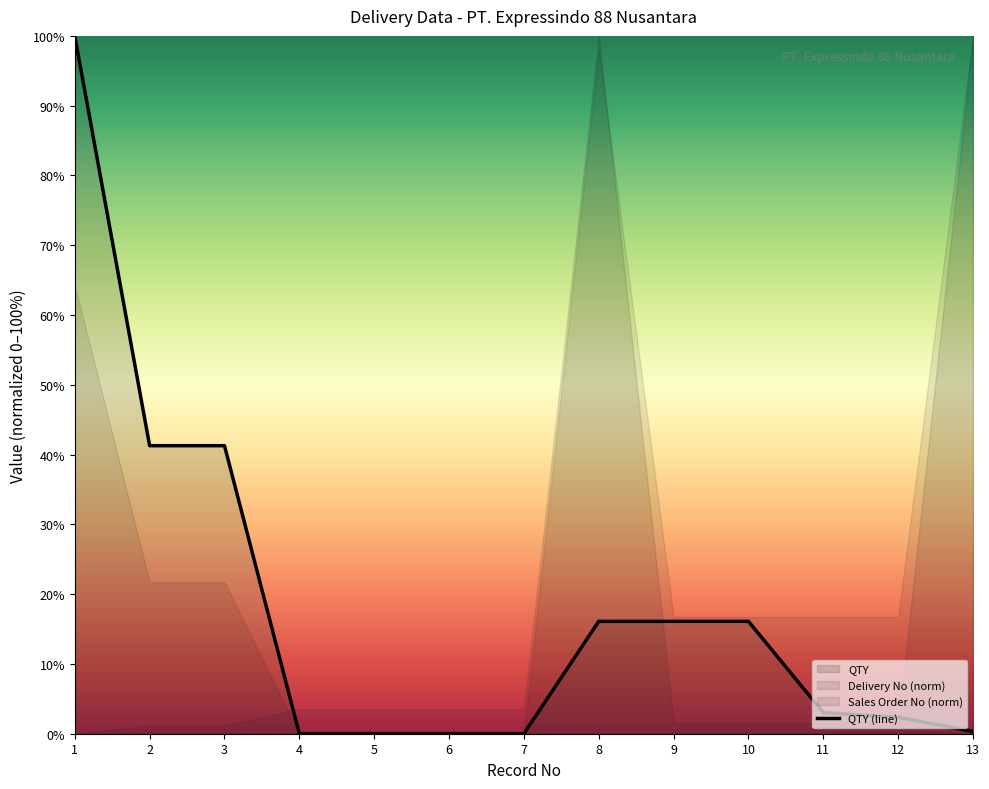

Does the chart display data point markers on the line(s)?

No